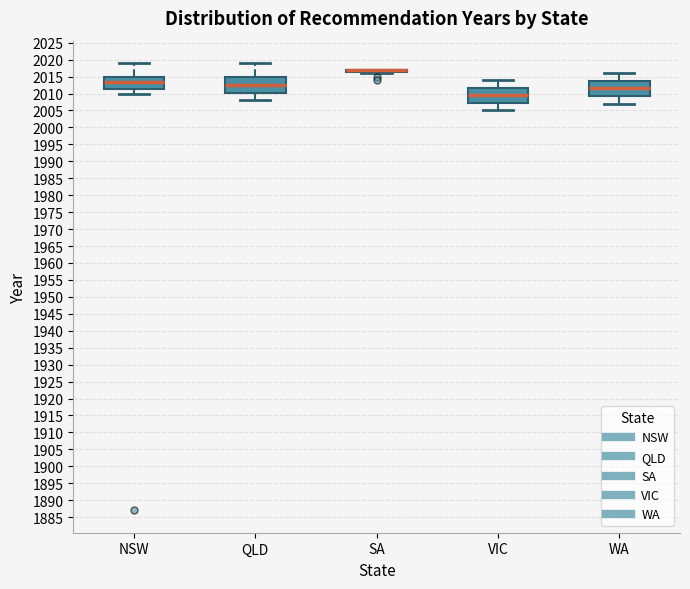

Reading left to right, read every box against the y-axis: the position of its median line, the range the box covers, and the ends of its whiskers. The values are not printed on the chart, so give them approximately, as read against the axis.

NSW: median 2013.5, box 2011.5 to 2015.0, whiskers 2010.0 to 2019.0
QLD: median 2012.5, box 2010.5 to 2015.0, whiskers 2008.0 to 2019.0
SA: box collapsed to a line at 2017.0, whiskers 2016.0 to 2017.0
VIC: median 2009.5, box 2007.5 to 2012.0, whiskers 2005.0 to 2014.0
WA: median 2011.5, box 2009.5 to 2014.0, whiskers 2007.0 to 2016.0